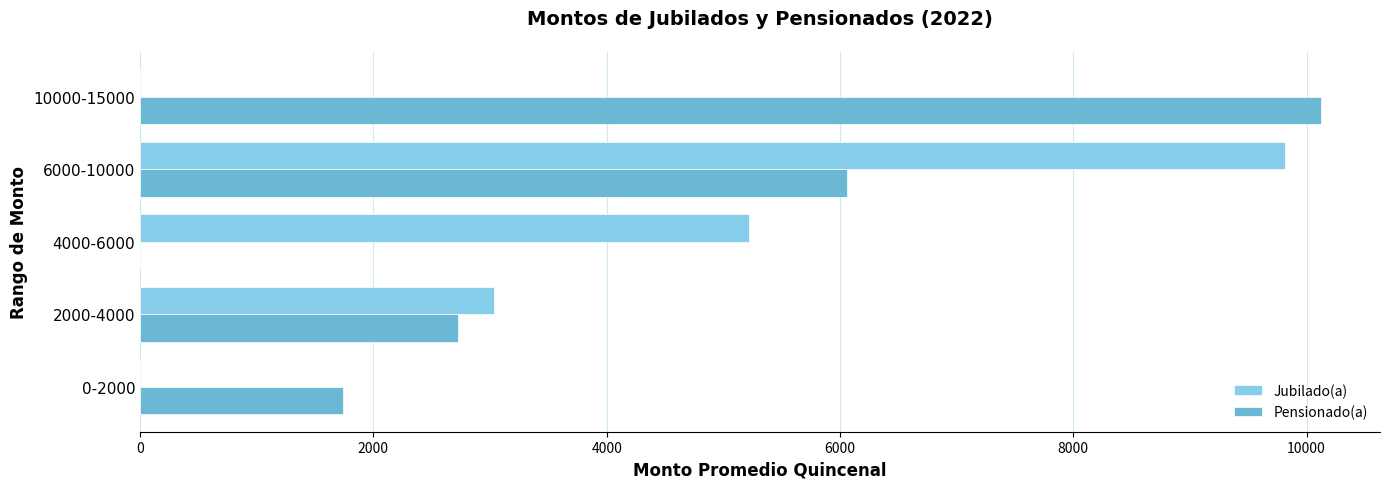

Which series changed the most between 4000-6000 and 6000-10000?

Pensionado(a)